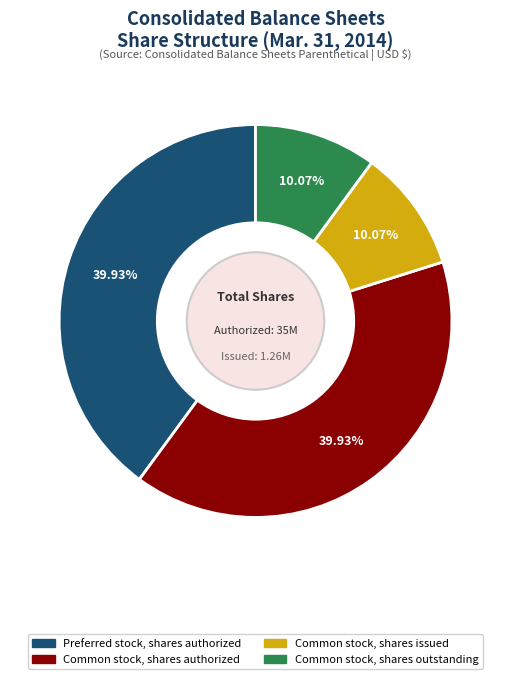

Between Common stock, shares outstanding and Preferred stock, shares authorized, which is larger?

Preferred stock, shares authorized